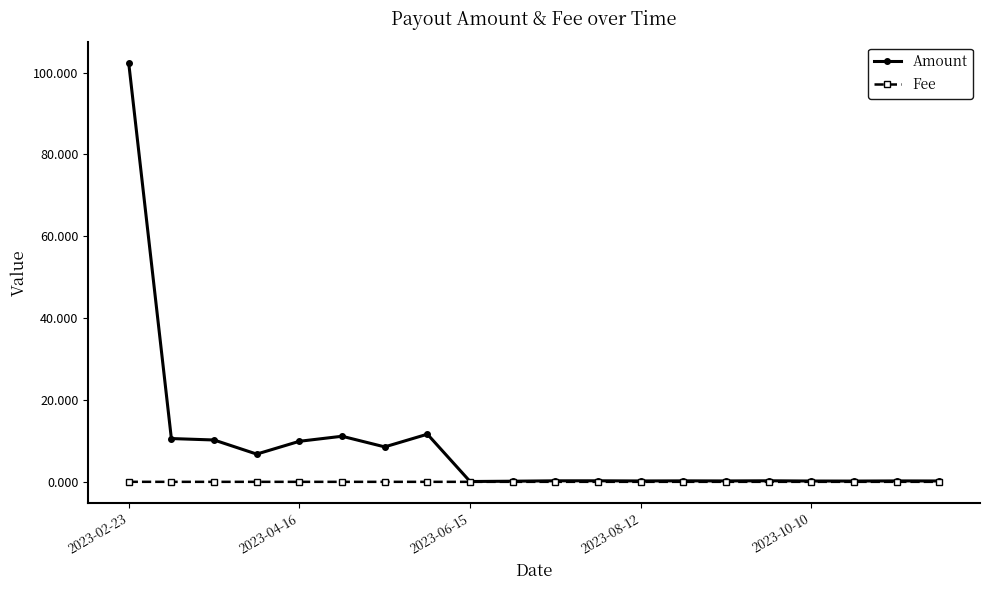

Which series has the widest spread of values?

Amount